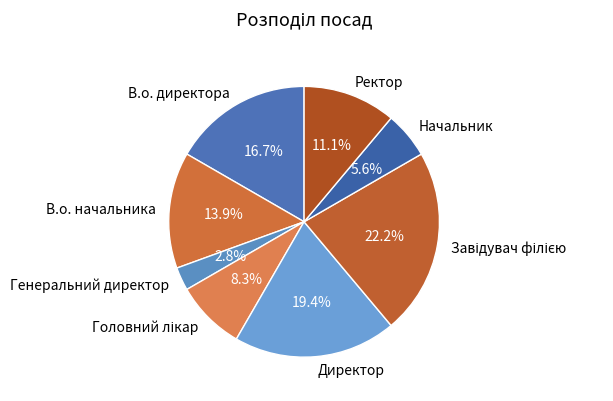

Which category has the smallest portion of the pie?

Генеральний директор